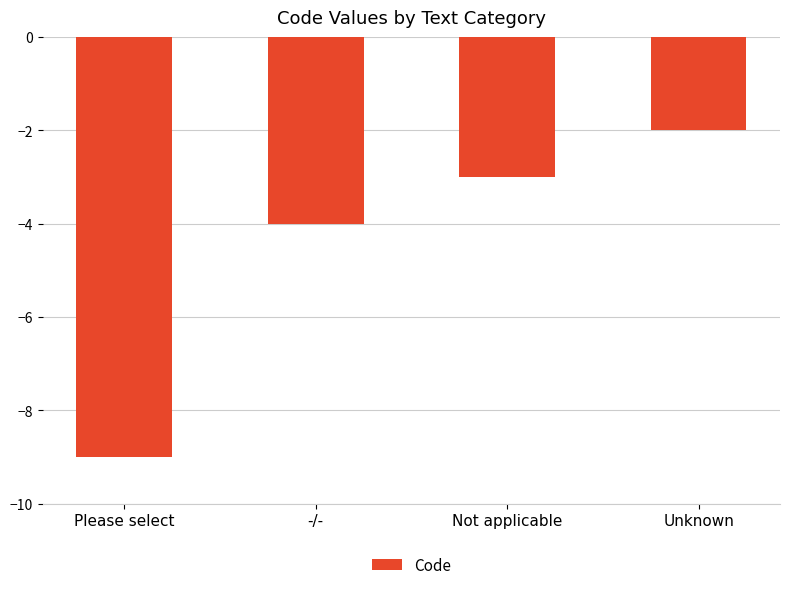

Reading left to right, list all the values displayed in this chart.

Please select=-9	-/-=-4	Not applicable=-3	Unknown=-2